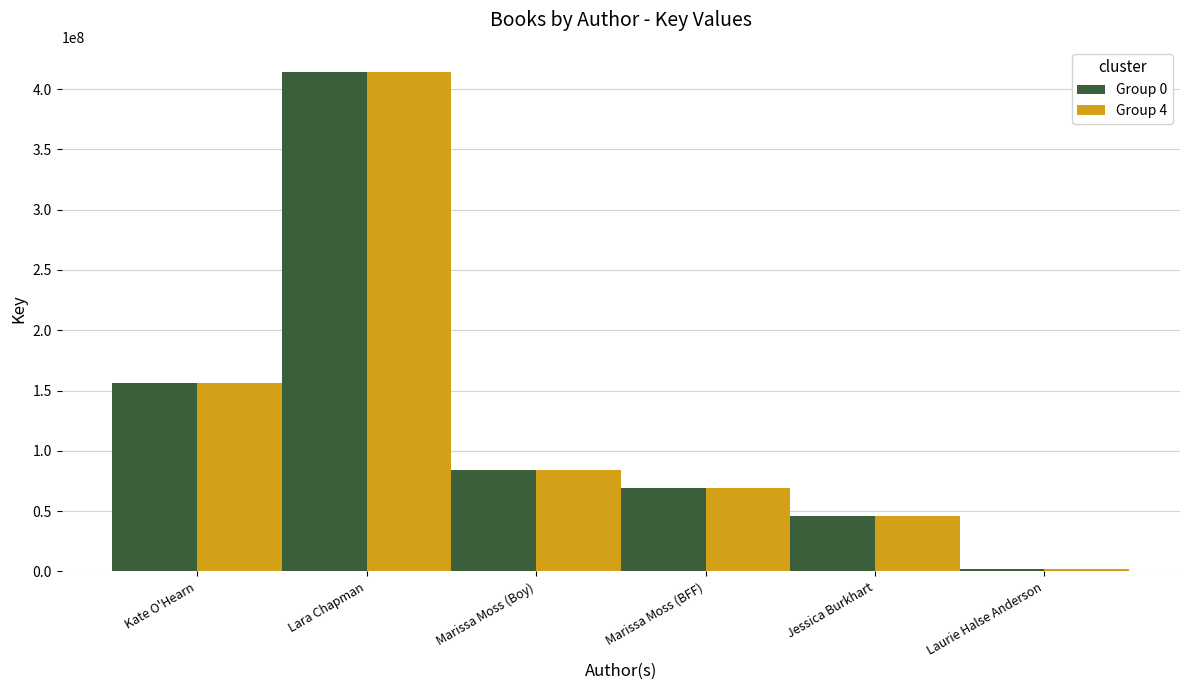

Does the chart contain stacked bars?

No